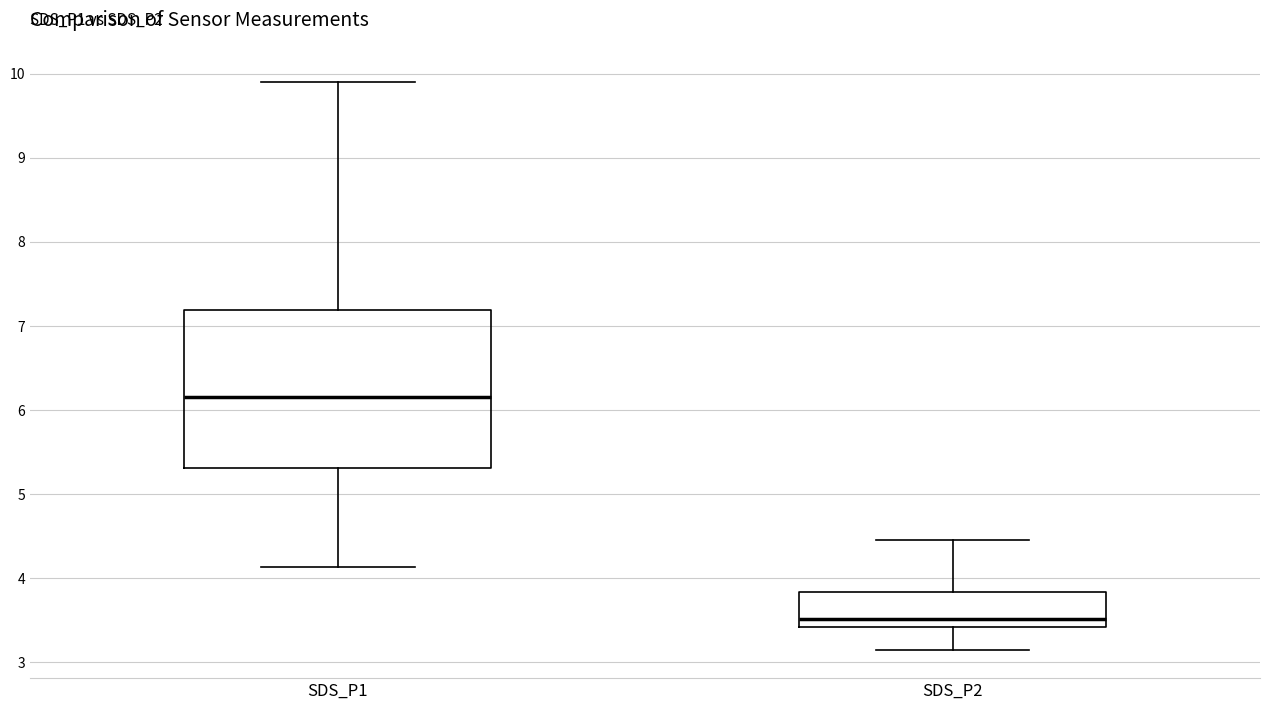

Which box is the tallest, from its lower edge to its upper edge?

SDS_P1